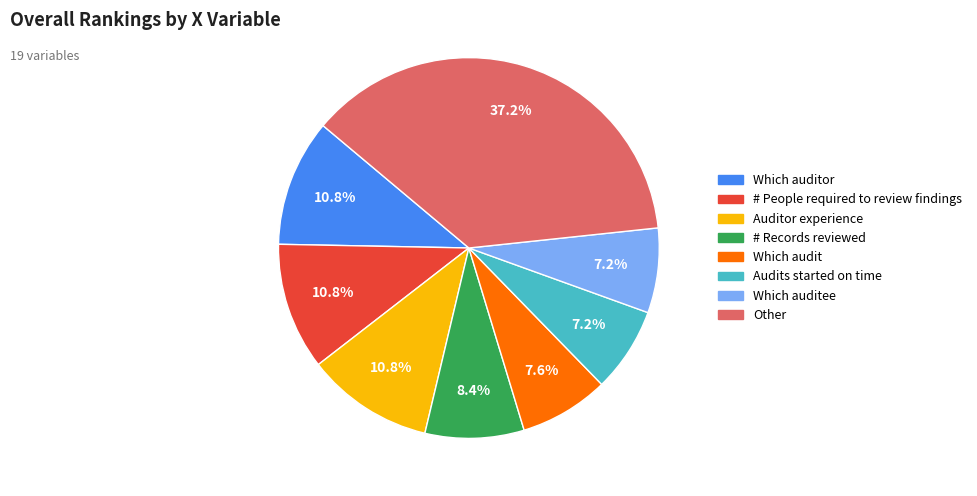

Is there a majority slice in this chart?

No